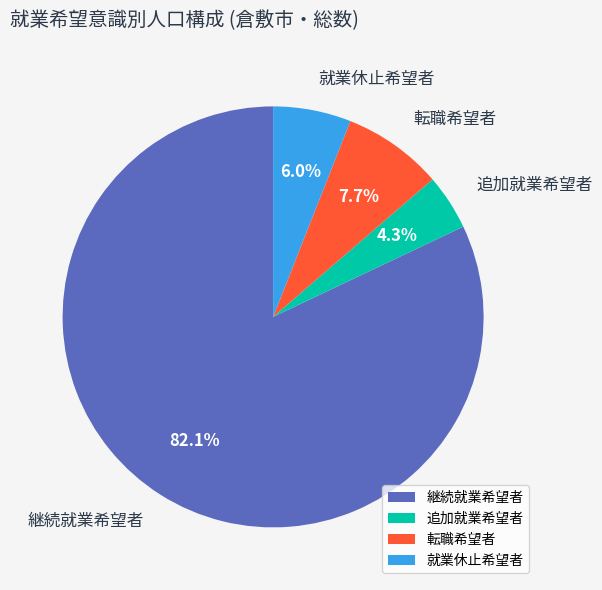

The 継続就業希望者 slice represents 82% of the pie. True or false?

True